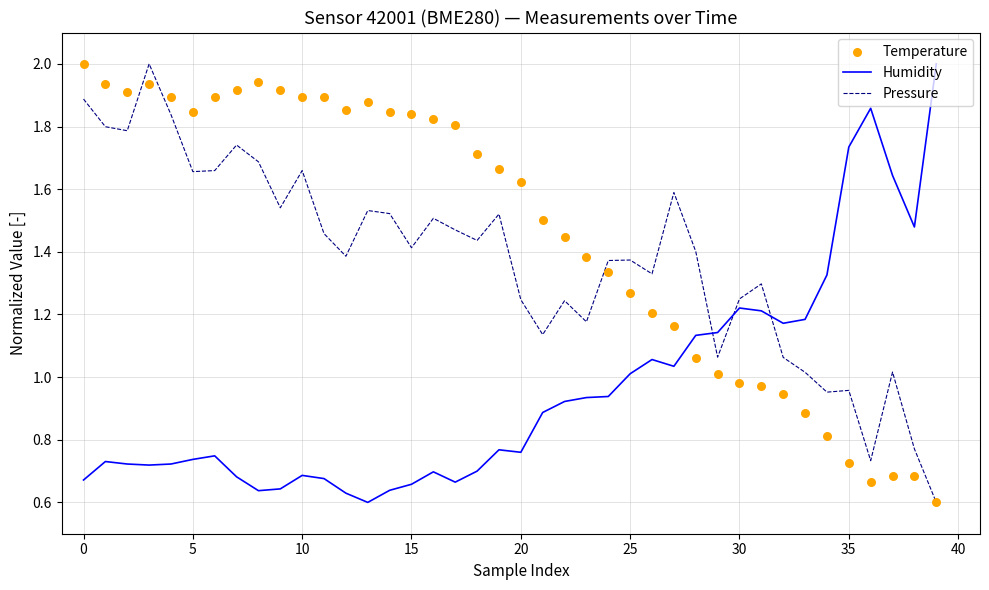

Which series contains the highest Y value?

Humidity